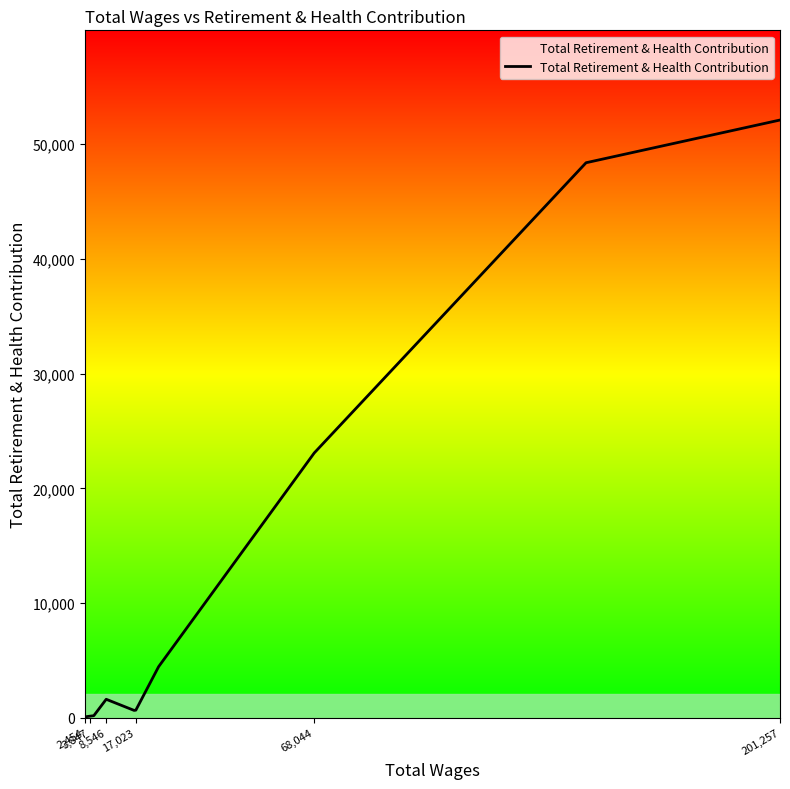

Reading right to left, list all the values displayed in this chart.

52082	48362	23082	4465	681	661	1628	200	154	125	98